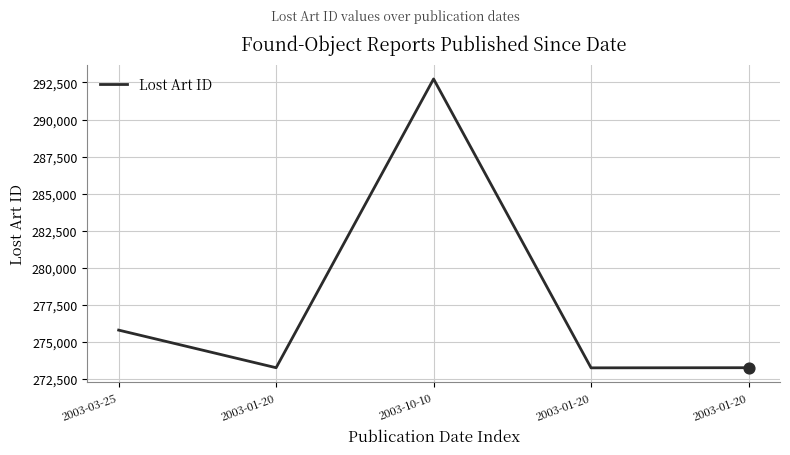

What is the change in value from 2003-03-25 to 2003-01-20?

-2537